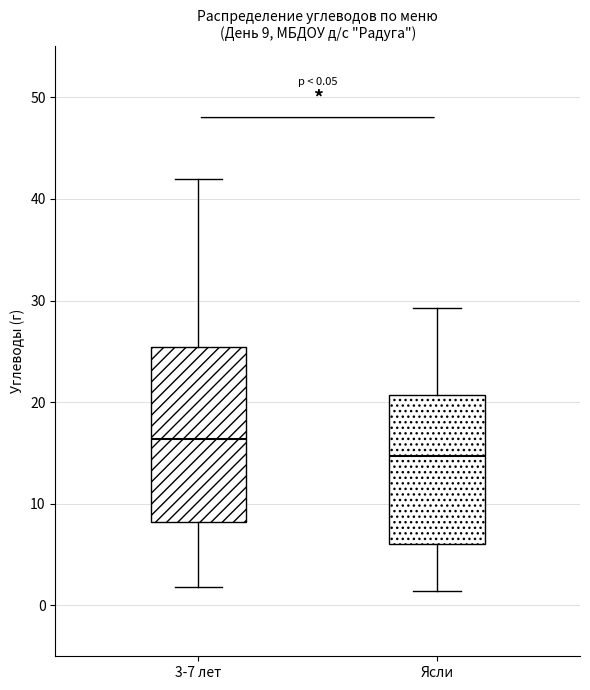

Which box has the highest median line?

3-7 лет